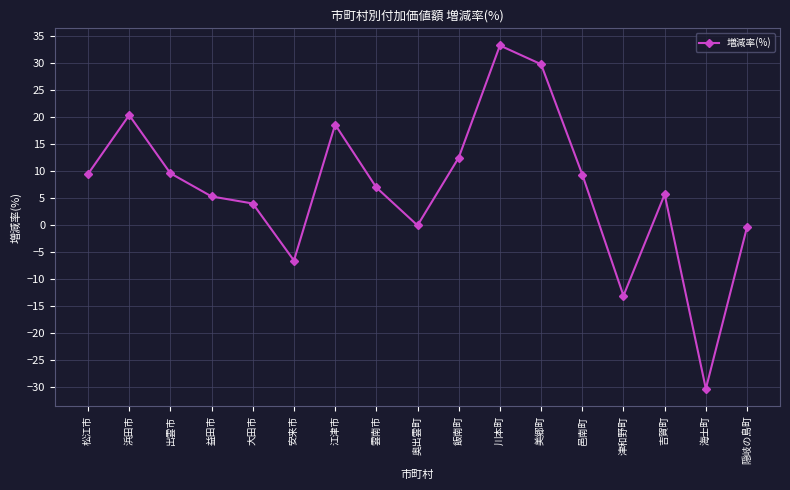

At which category does the chart reach its minimum across all series?

海士町